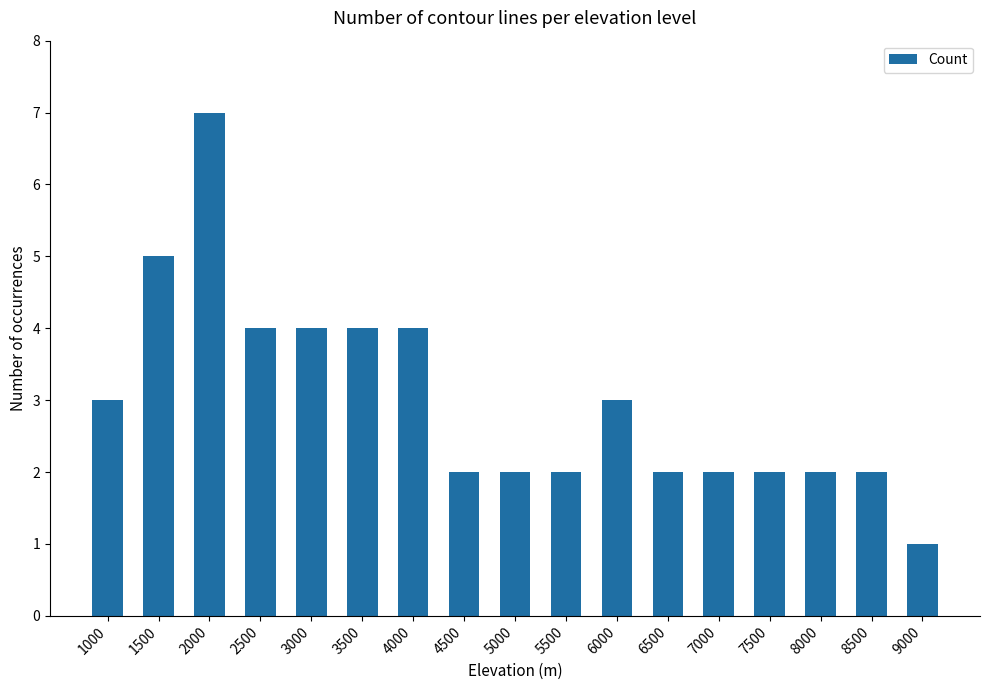

The chart shows a value of 2 at 8000. True or false?

True